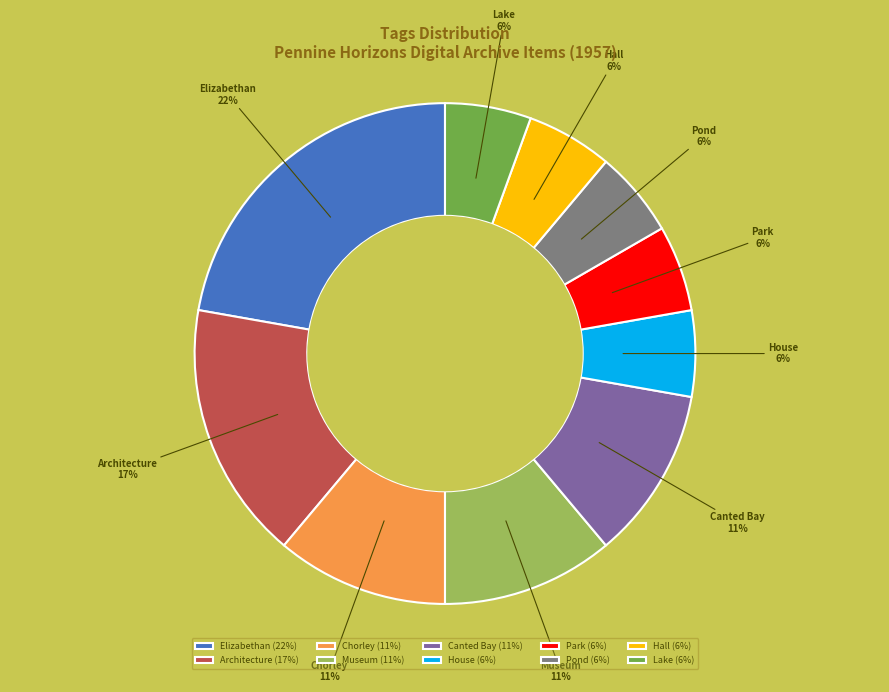

How many slices are in this pie chart?

10